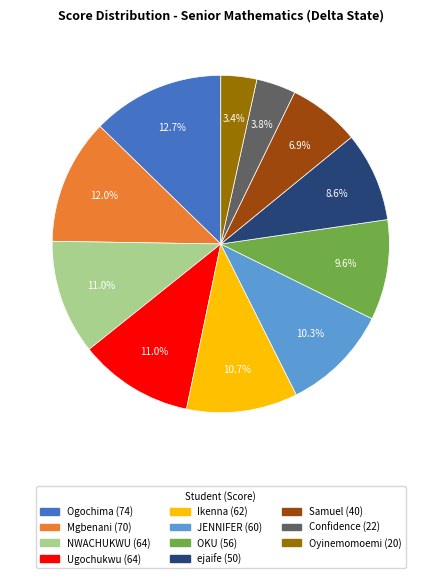

To the nearest percent, what portion does Ugochukwu represent?

11%